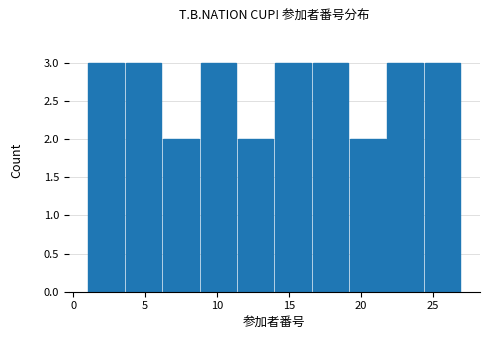

Reading left to right, transcribe this chart: for each bar, give the range it covers on the x-axis and its height. Neither the bar edges nor the heights are printed on the chart, so give them approximately, as read against the axes.

1.0 to 3.6: 3
3.6 to 6.2: 3
6.2 to 8.8: 2
8.8 to 11.4: 3
11.4 to 14.0: 2
14.0 to 16.6: 3
16.6 to 19.2: 3
19.2 to 21.8: 2
21.8 to 24.4: 3
24.4 to 27.0: 3